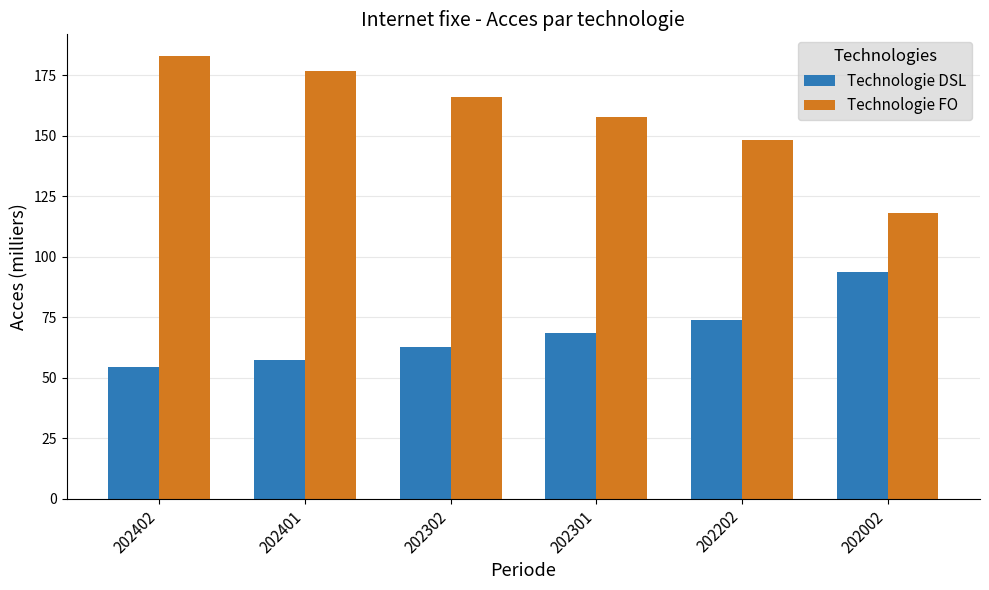

Which series has the widest spread of values?

Technologie FO